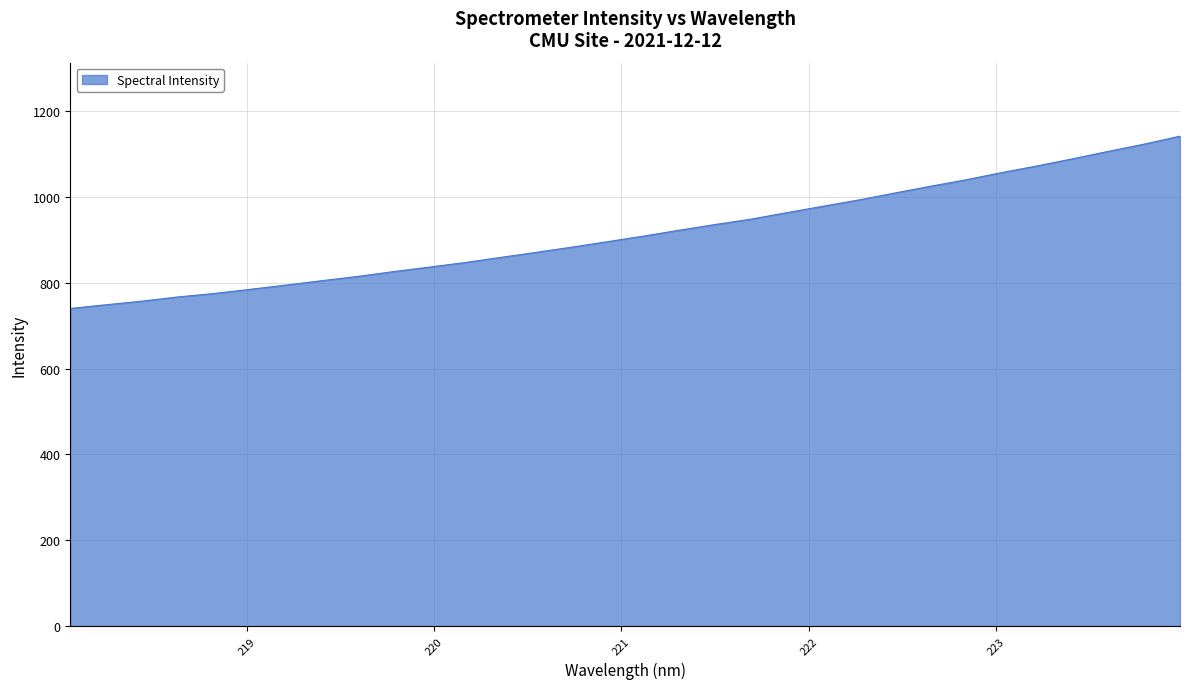

What is the maximum value shown in the chart?

1141.1